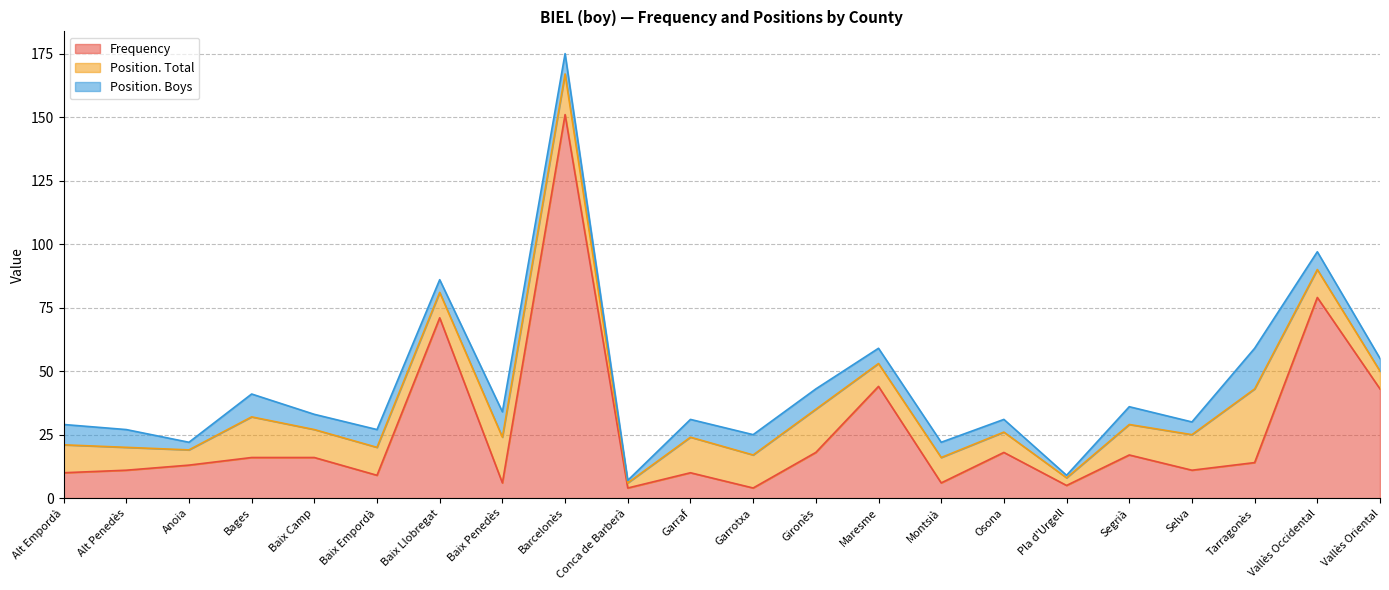

Does the chart have visible grid lines?

Yes